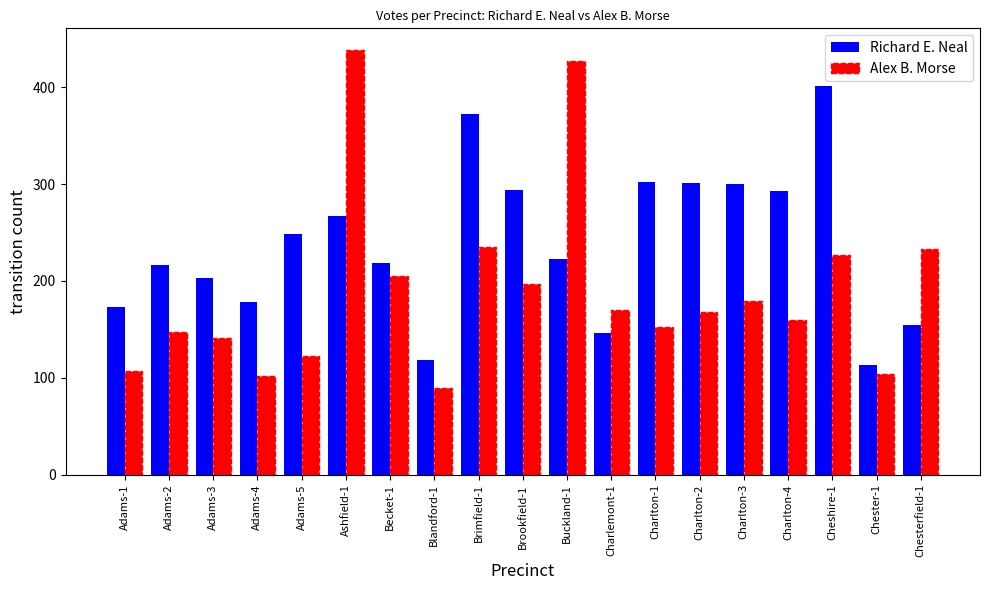

What is the difference between the Richard E. Neal values at Ashfield-1 and Adams-2?

50